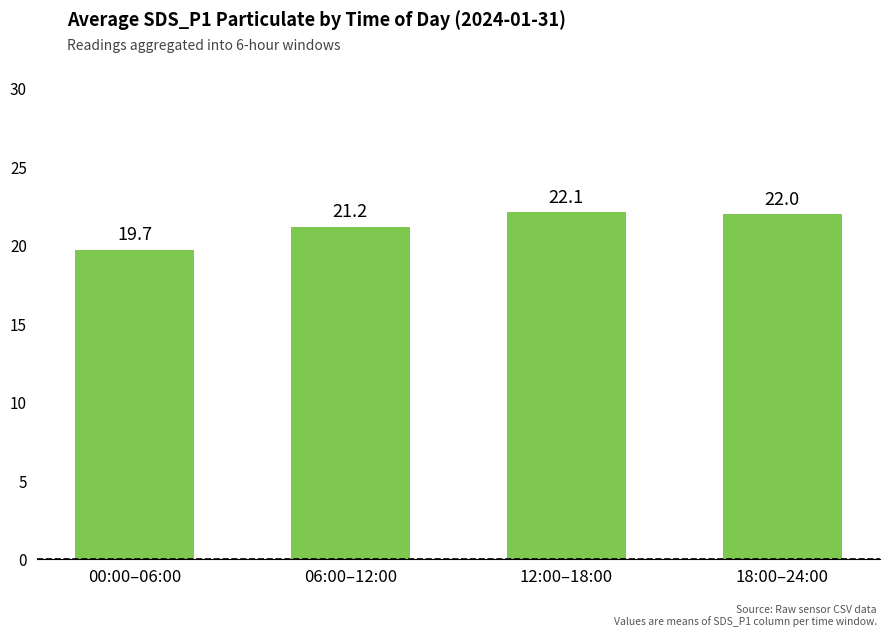

What value does the data have at 18:00–24:00?

22.0